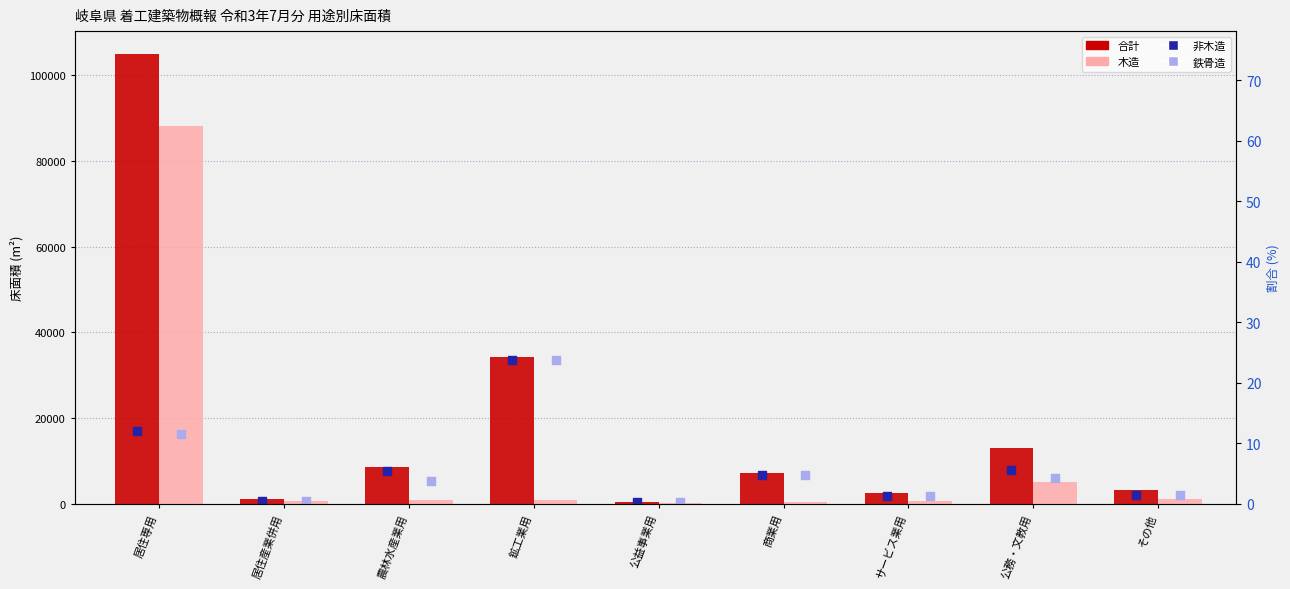

Which series has the widest spread of Y values?

合計